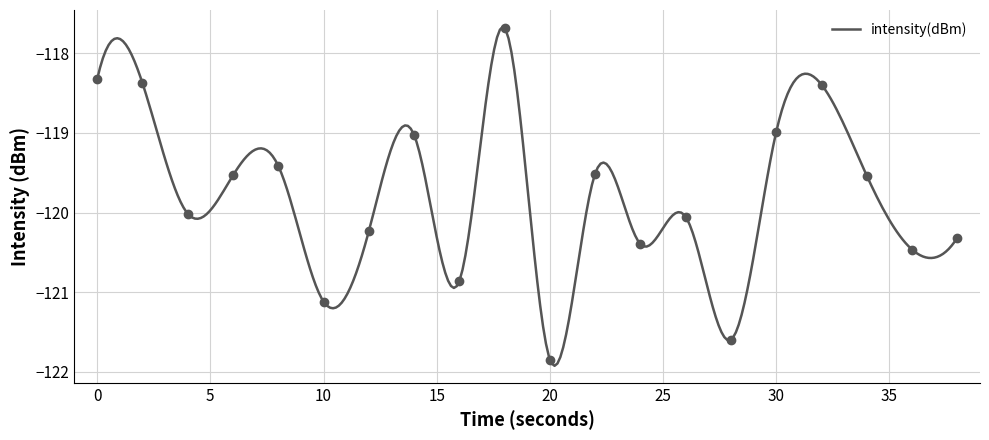

Reading right to left, list all the values displayed in this chart.

38=-120.3	36=-120.5	34=-119.5	32=-118.4	30=-119.0	28=-121.6	26=-120.1	24=-120.4	22=-119.5	20=-121.8	18=-117.7	16=-120.9	14=-119.0	12=-120.2	10=-121.1	8=-119.4	6=-119.5	4=-120.0	2=-118.4	0=-118.3